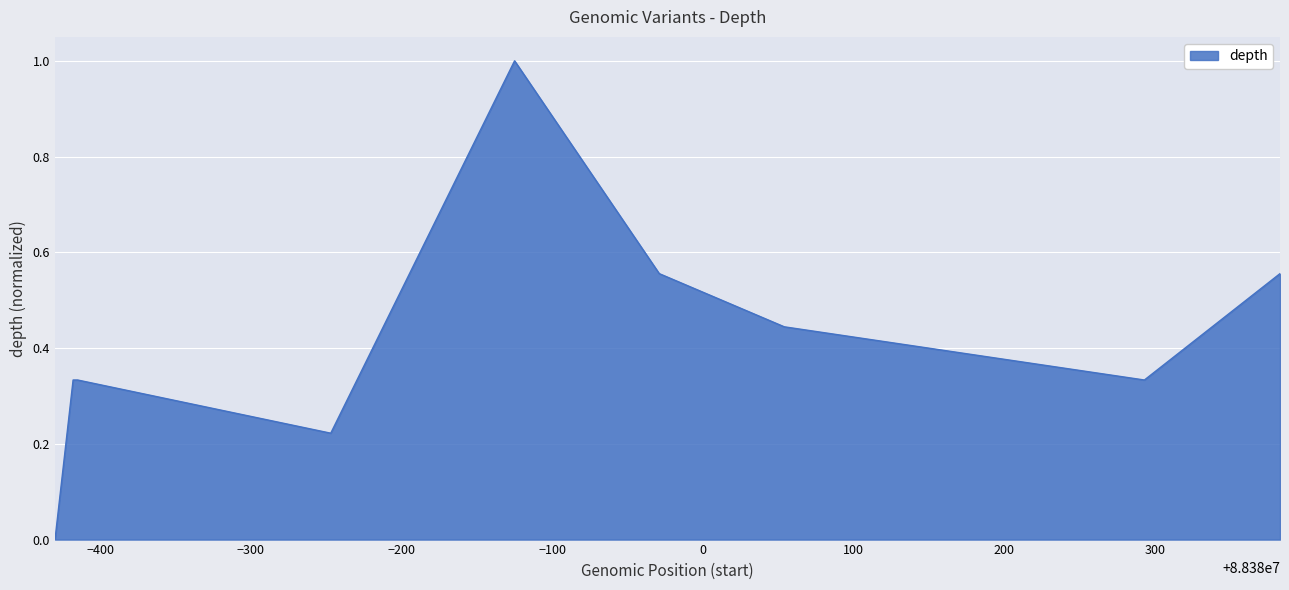

What is the greatest value displayed?

1.0